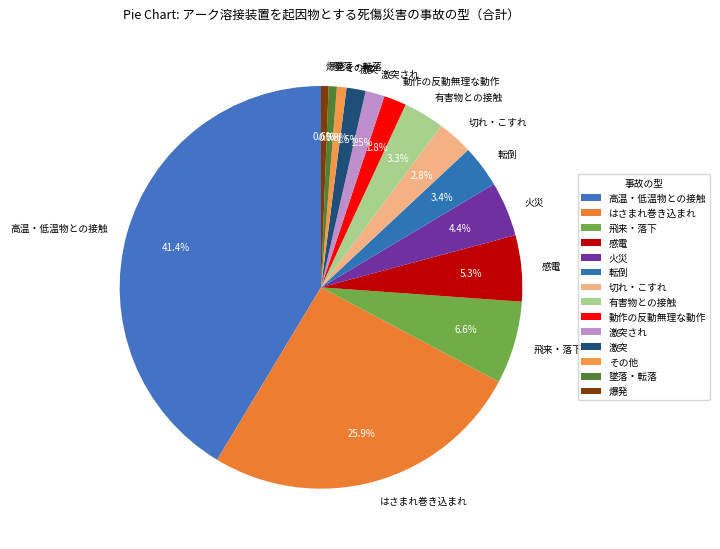

How many segments does this pie chart have?

14